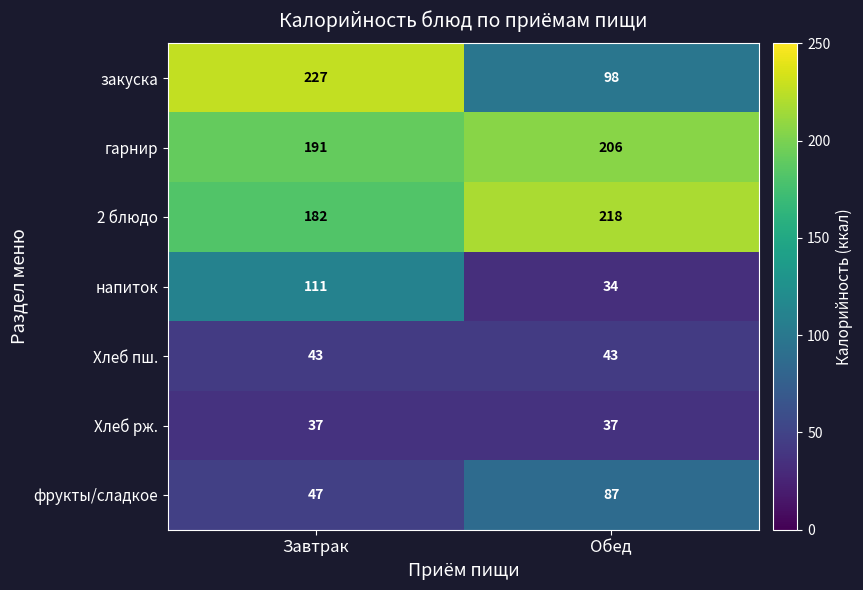

Between Завтрак and Обед, which series saw the biggest shift?

закуска